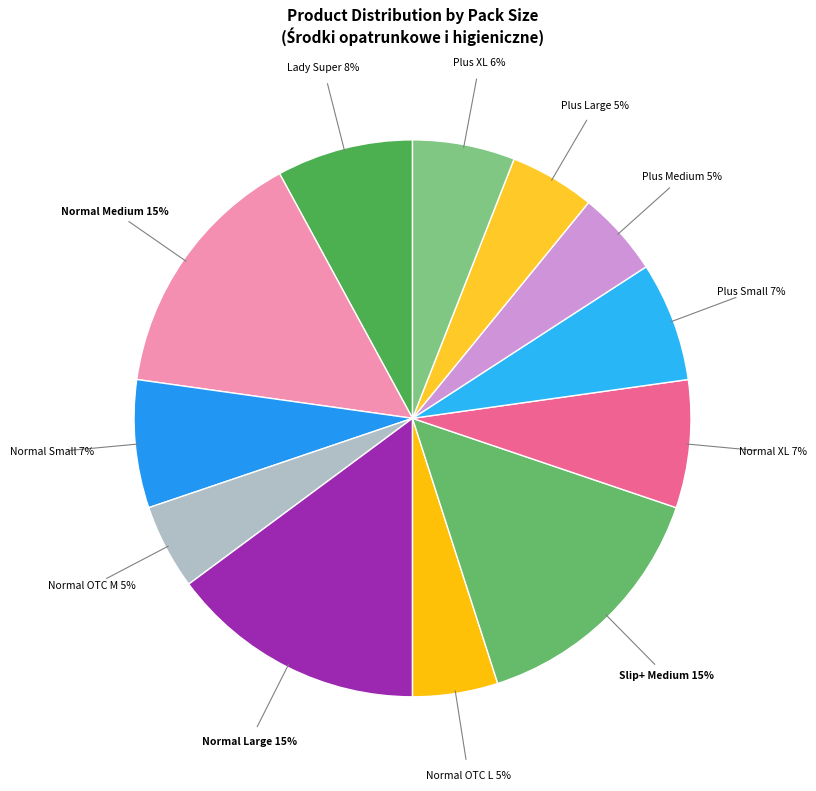

How many segments does this pie chart have?

12